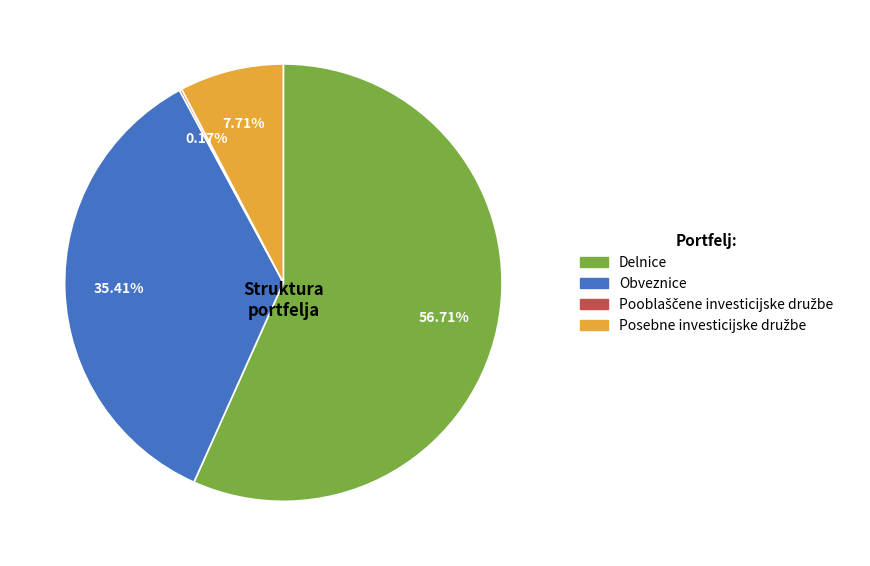

To the nearest percent, what is the difference between the Obveznice and Delnice slice percentages?

21%